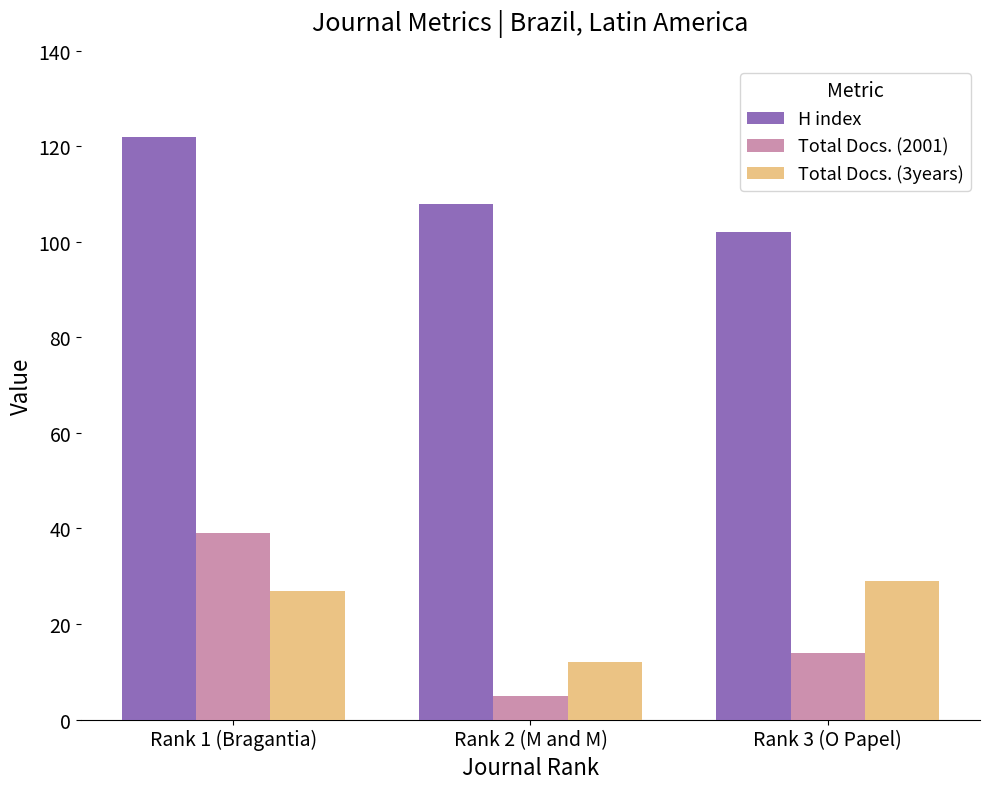

Which label corresponds to the largest value in the chart?

Rank 1 (Bragantia)